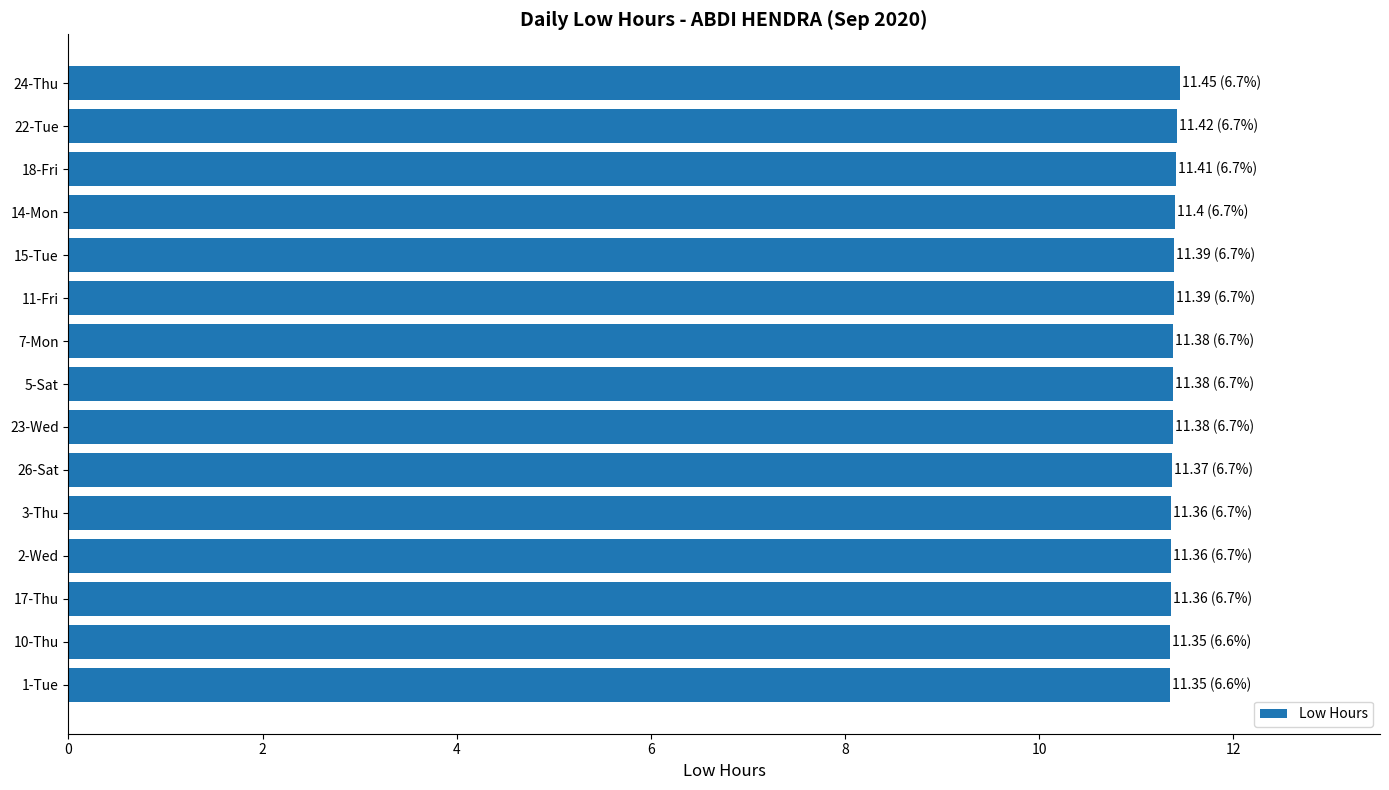

What is the sum of all values?

170.8